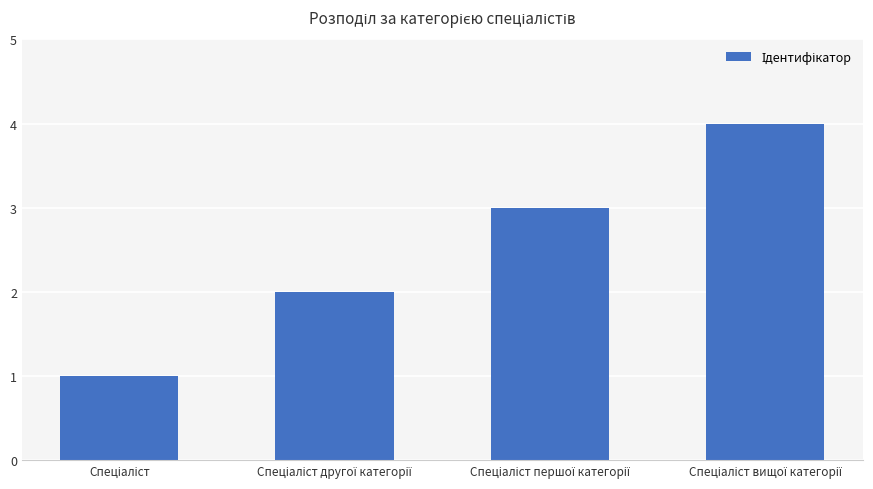

Reading left to right, what are all the values shown in this chart?

1	2	3	4